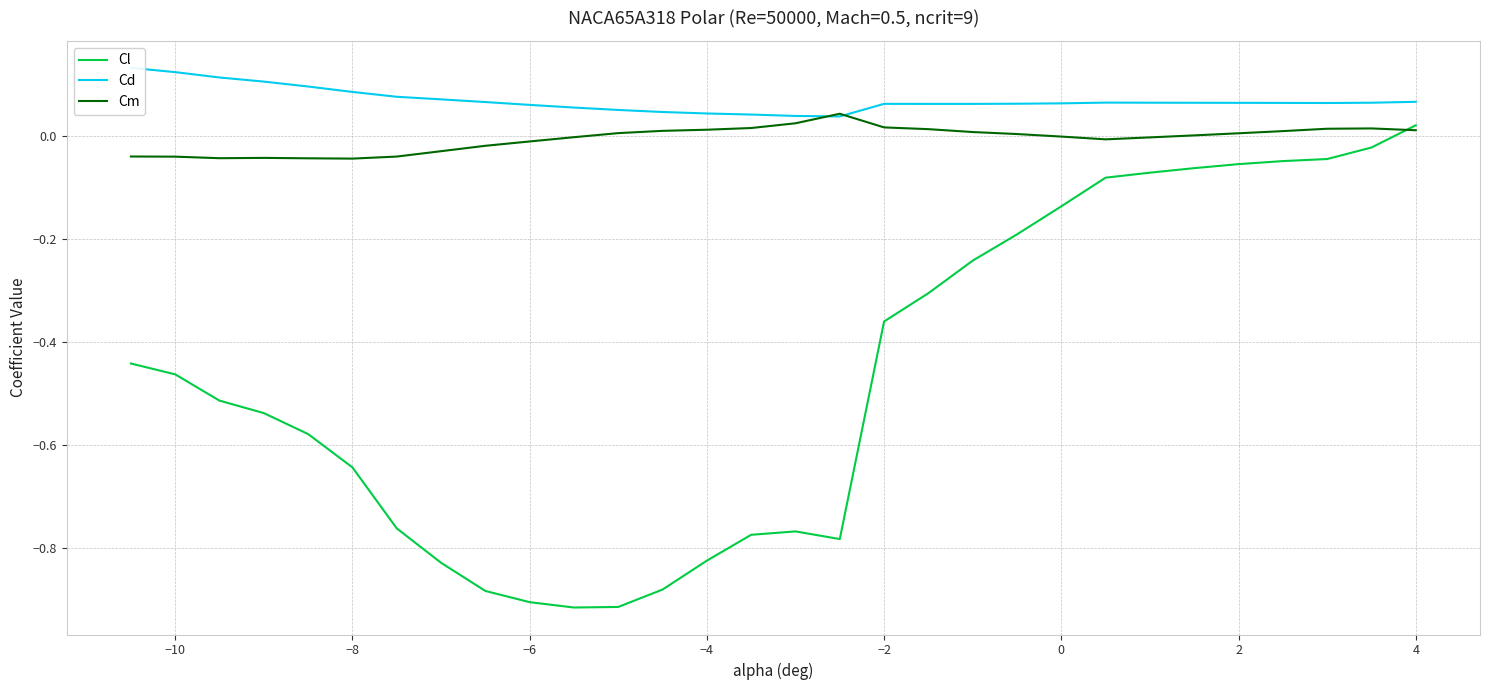

How many lines are shown in the chart?

3